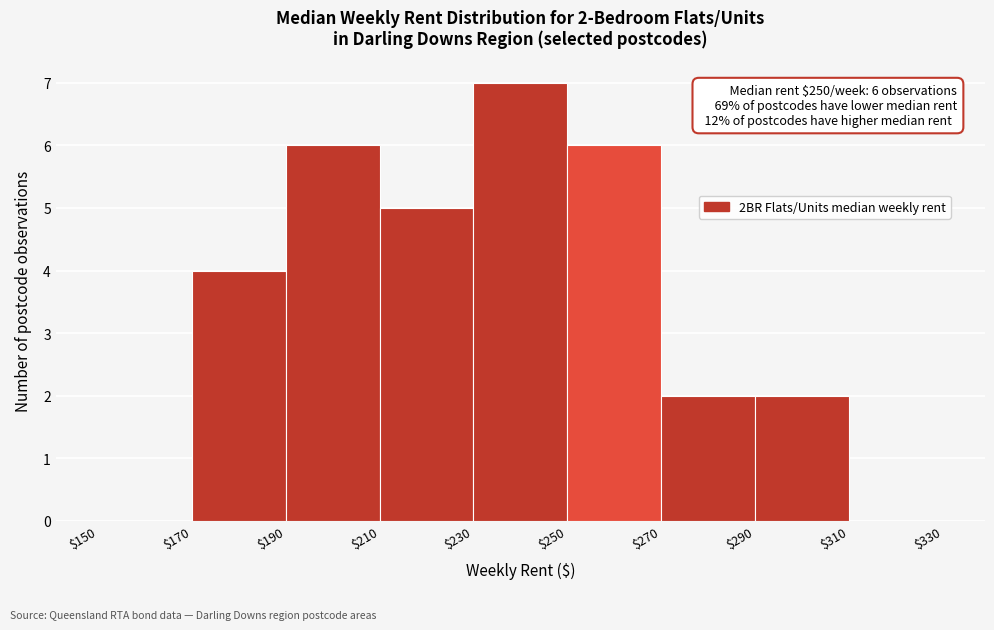

Over which range of the x-axis is the bar tallest?

$230 to $250